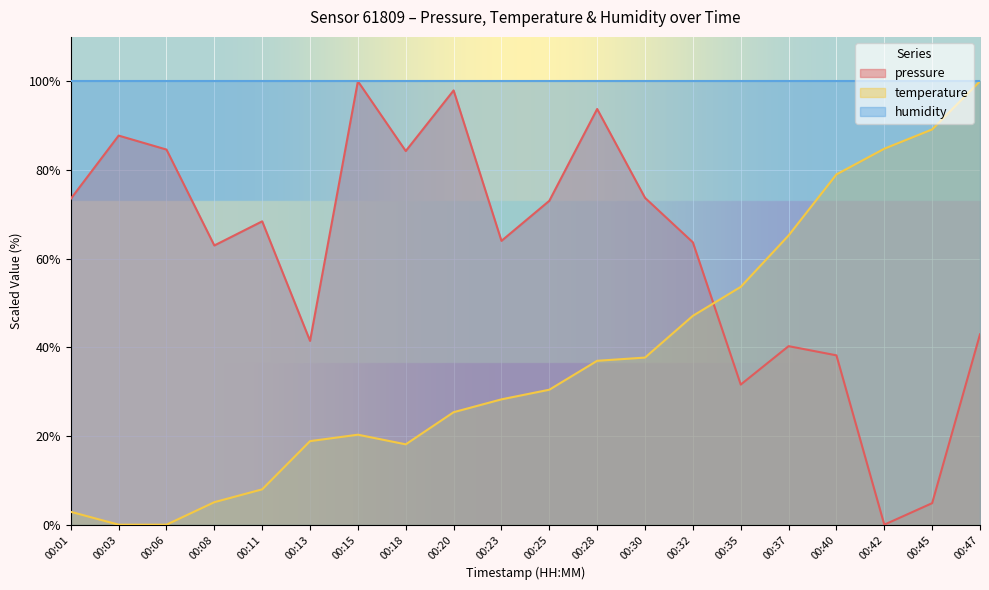

Is it true that pressure equals 87.7 at 00:03?

True